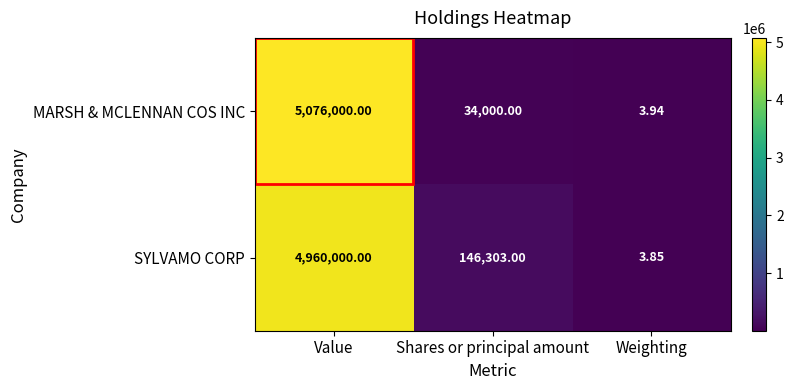

At which label is SYLVAMO CORP closest to 2480001?

Shares or principal amount